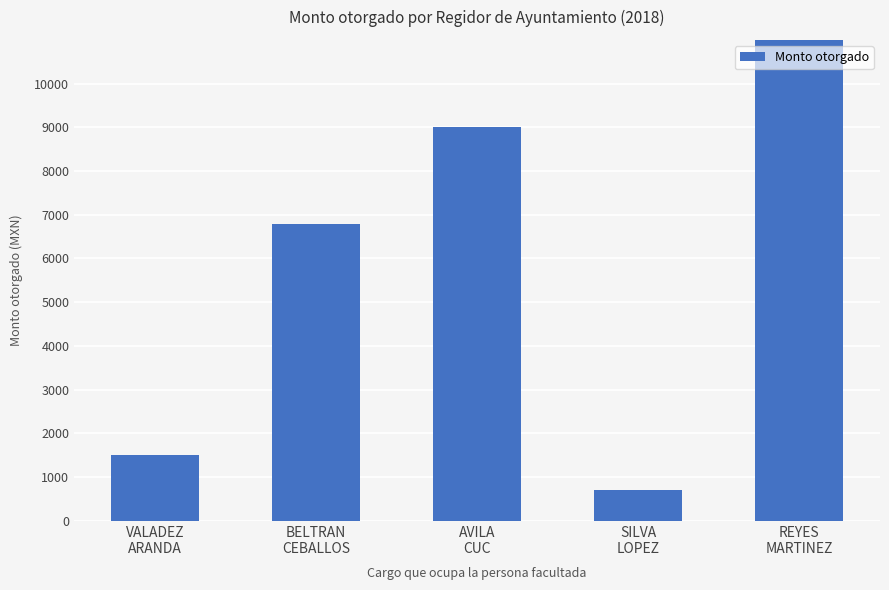

True or false: the data shows 1500 at VALADEZ
ARANDA.

True